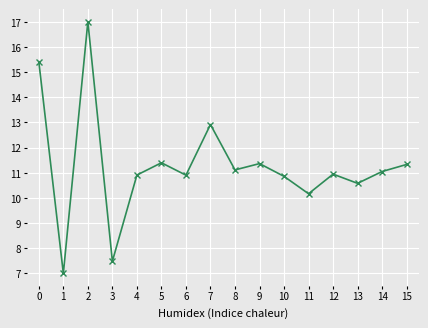

What is the value of the 3rd point from the left?

17.0